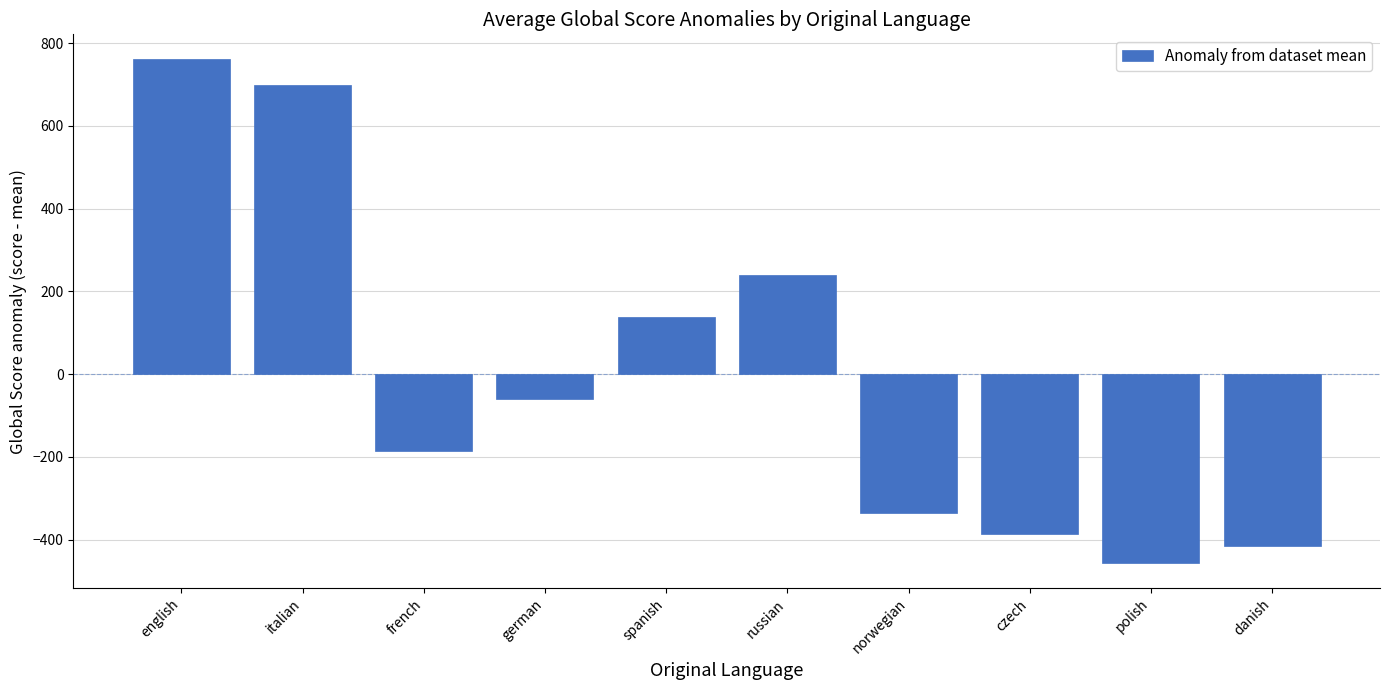

Count the number of categories in the chart.

10